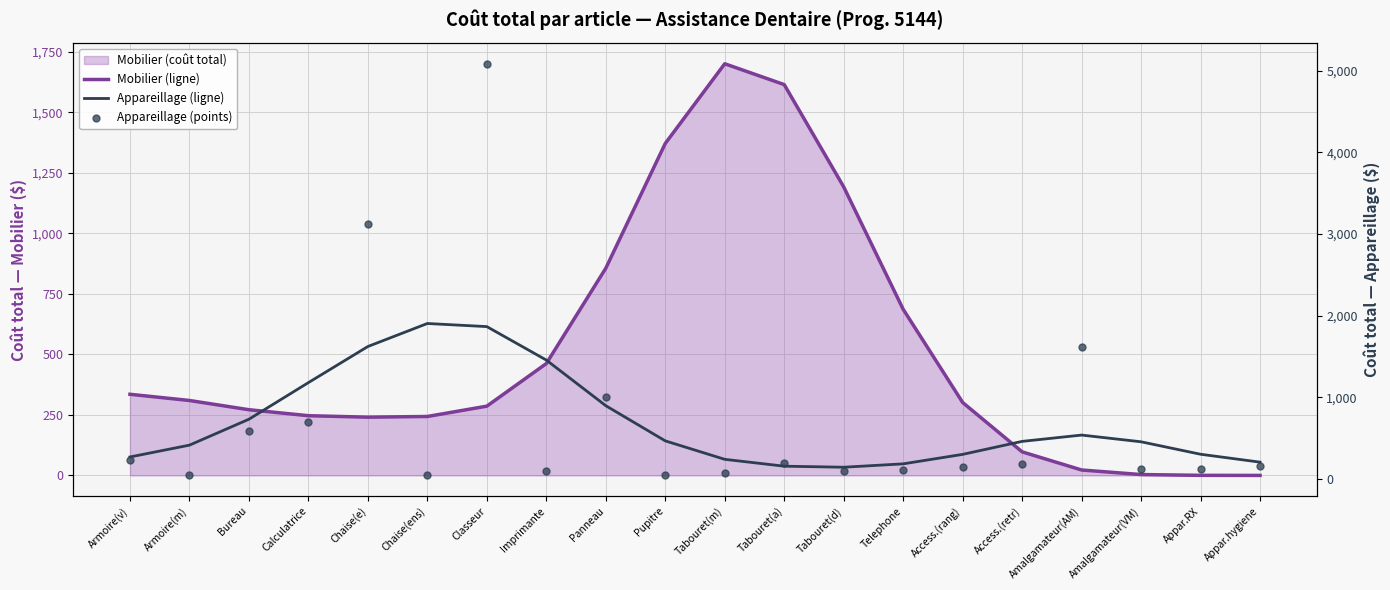

Which series has the largest total across all categories?

Appareillage (ligne)